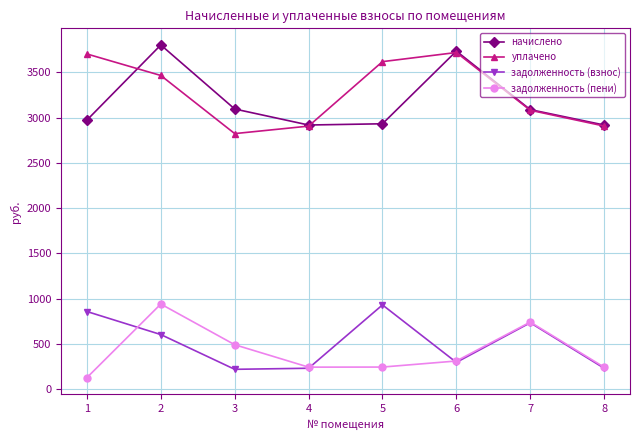

What is the minimum value for задолженность (пени)?

127.5